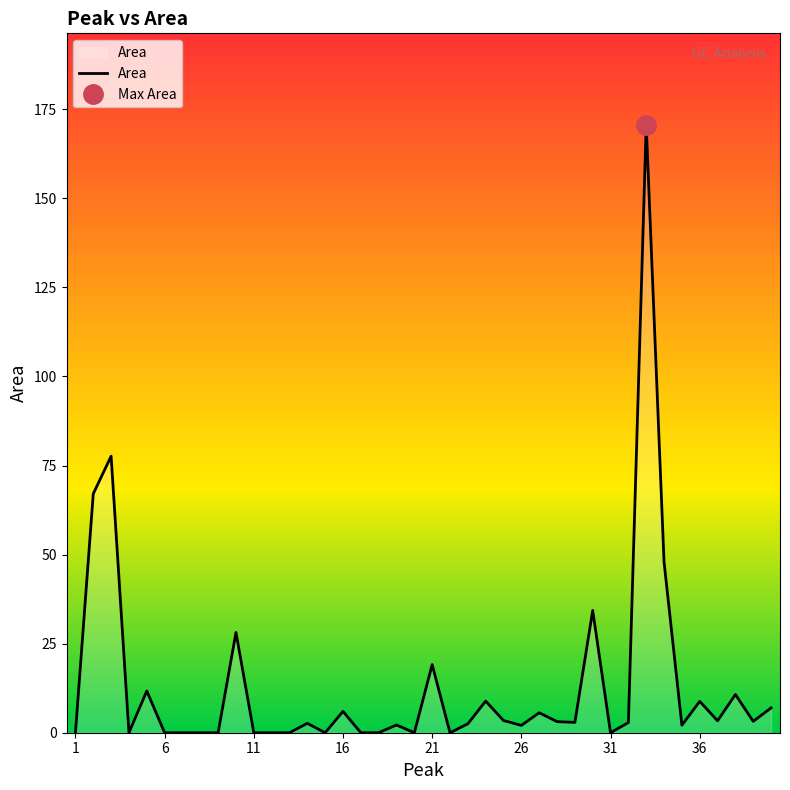

What is the average value?

13.3